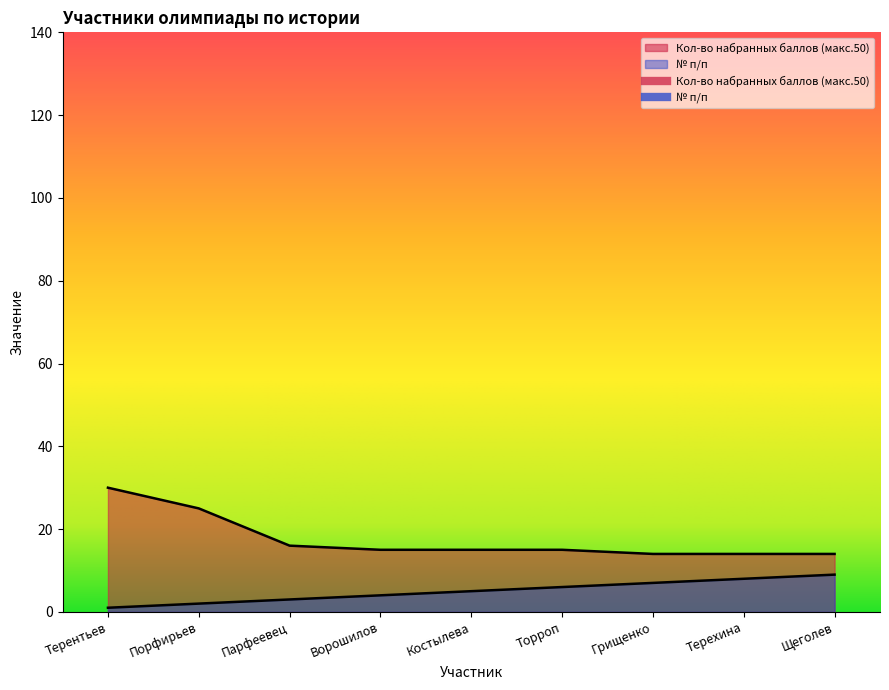

True or false: № п/п and Кол-во набранных баллов (макс.50) cross at least once.

False